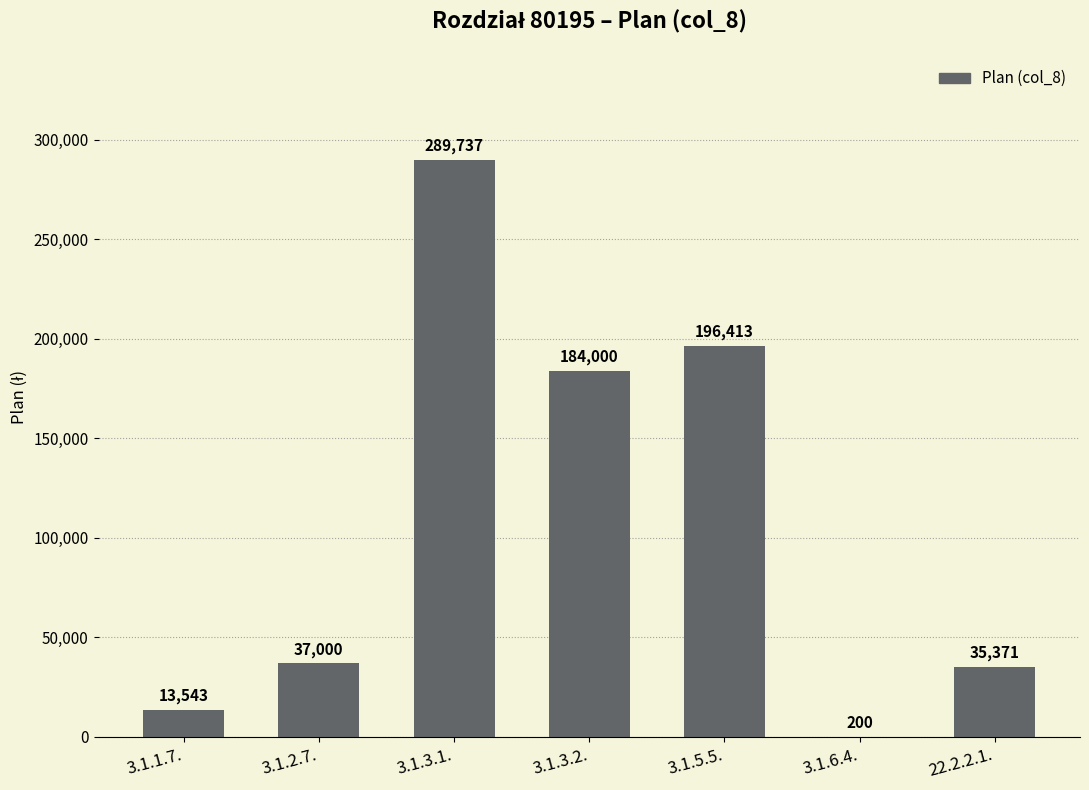

What is the approximate value at 3.1.1.7.?

13543.2